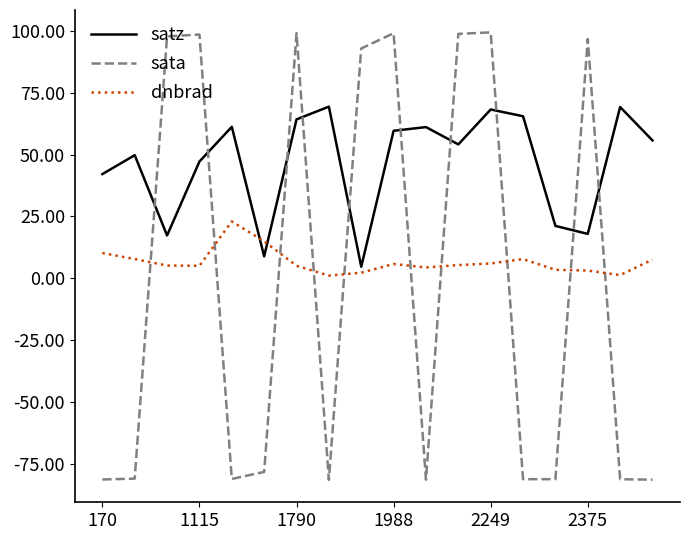

Which series ends up on top after the final intersection of sata and satz?

satz